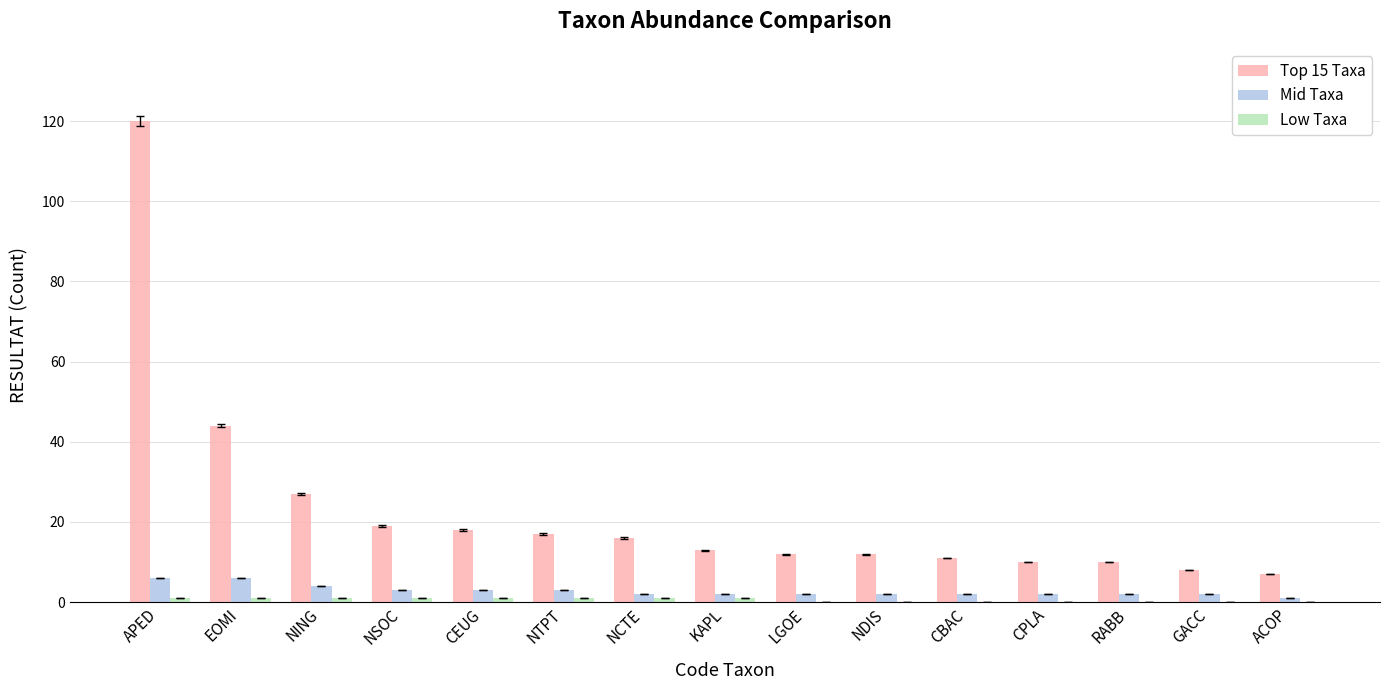

The value of Mid Taxa at EOMI is 6. True or false?

True